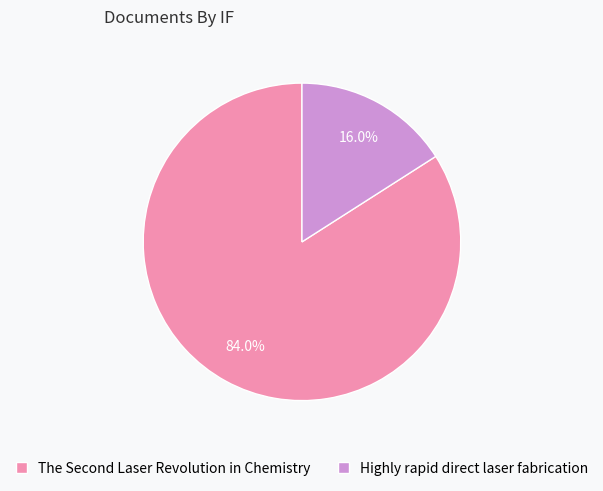

To the nearest percent, what is the average slice percentage?

50%